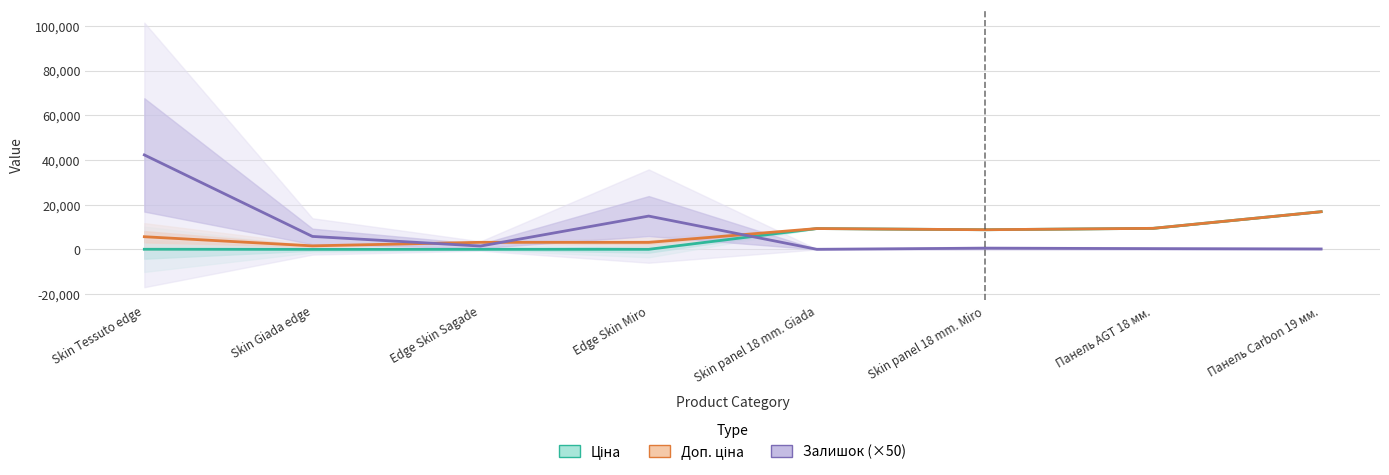

List the series in order of their overall mean, lowest first.

Ціна, Доп. ціна, Залишок (×50)